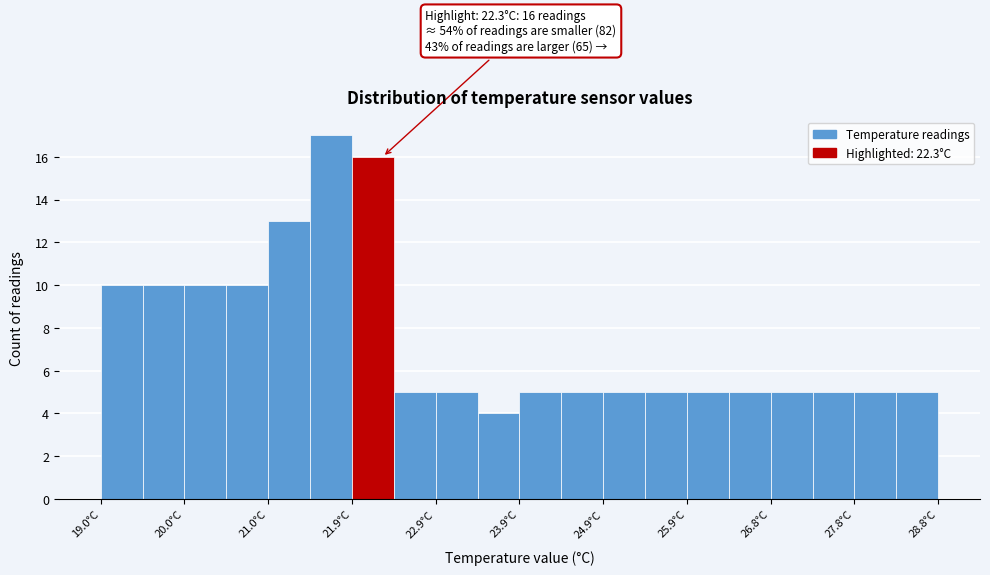

Over which range of the x-axis is the bar tallest?

21.45 to 21.94